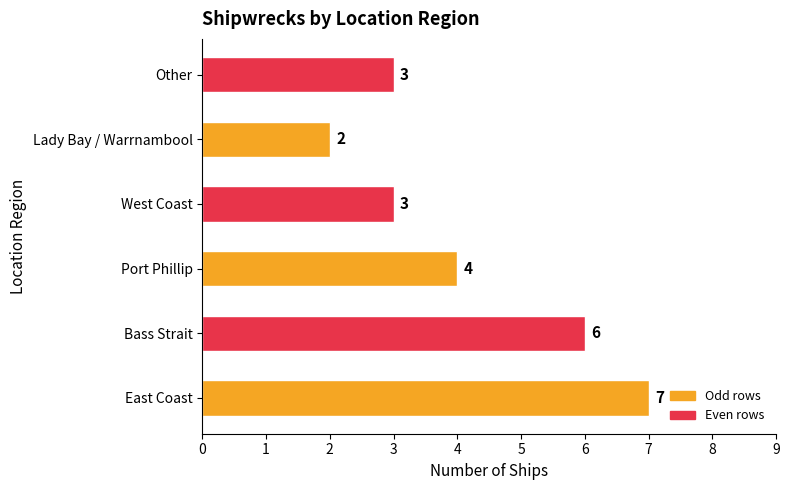

Which category has the lowest value across all series?

Lady Bay / Warrnambool